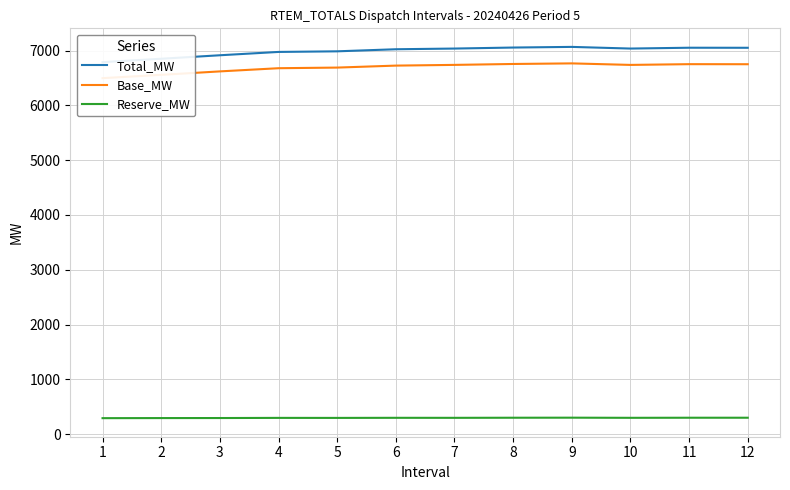

At which label does Total_MW reach its peak?

9